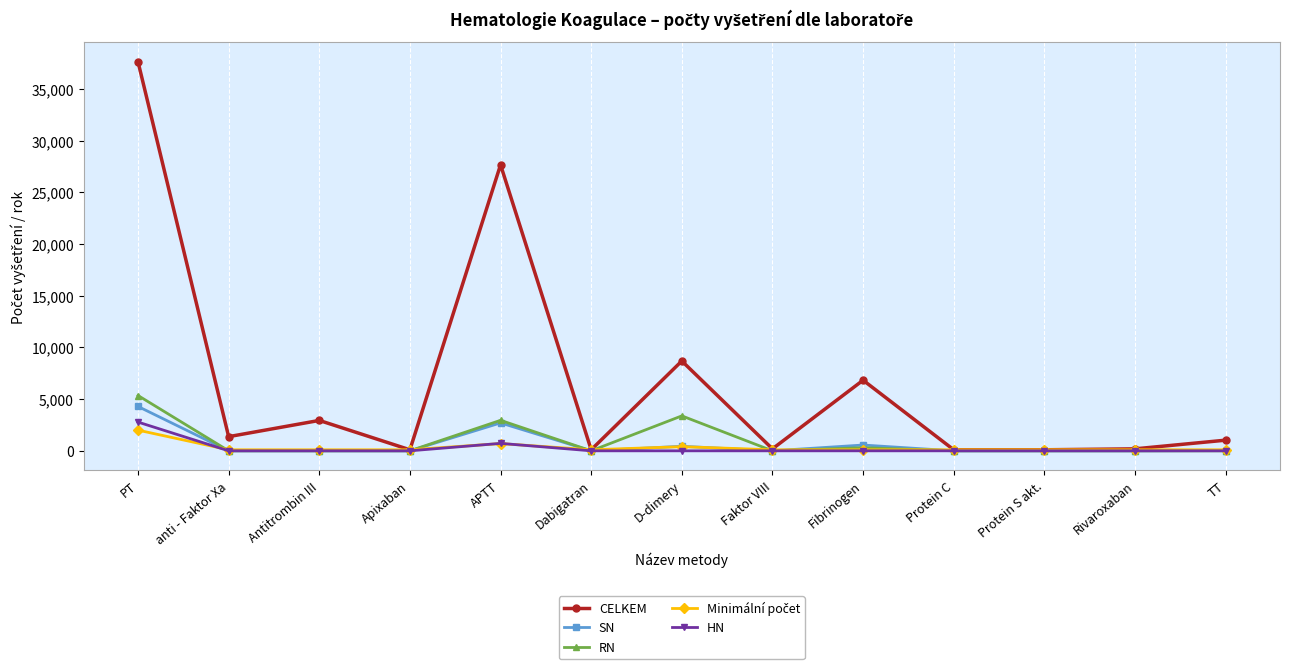

Which series has the largest total across all categories?

CELKEM